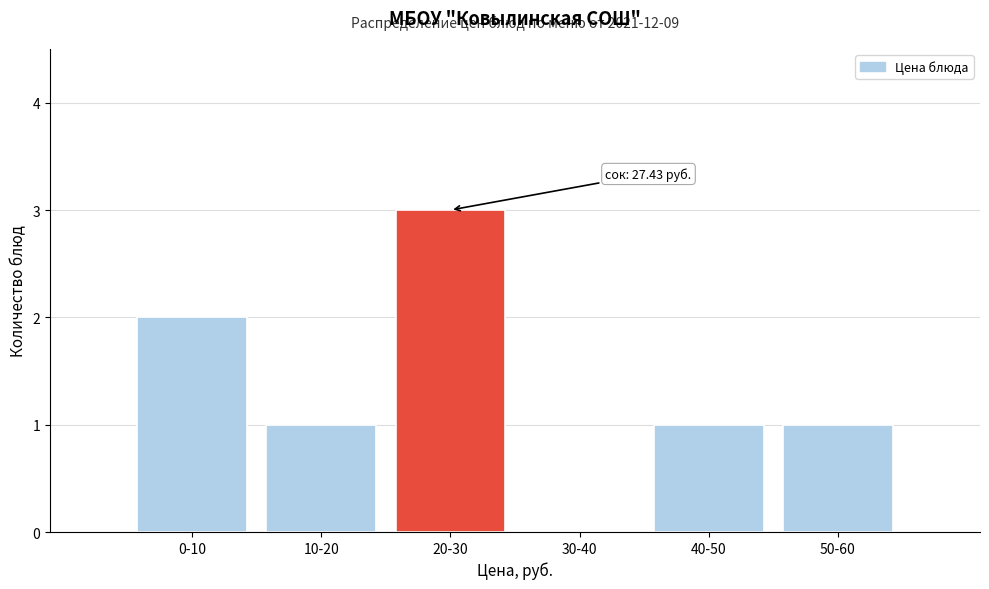

Reading left to right, list all the values displayed in this chart.

0-10=2	10-20=1	20-30=3	30-40=0	40-50=1	50-60=1